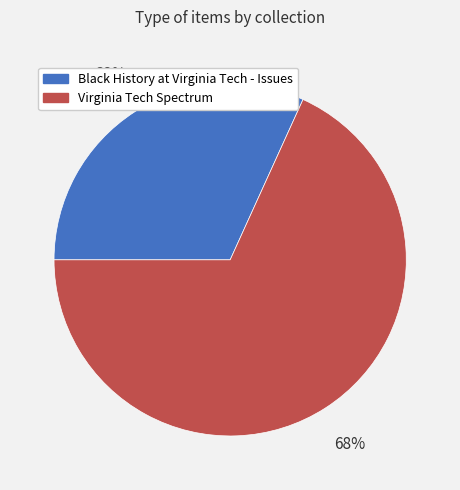

Count the number of slices in the pie.

2